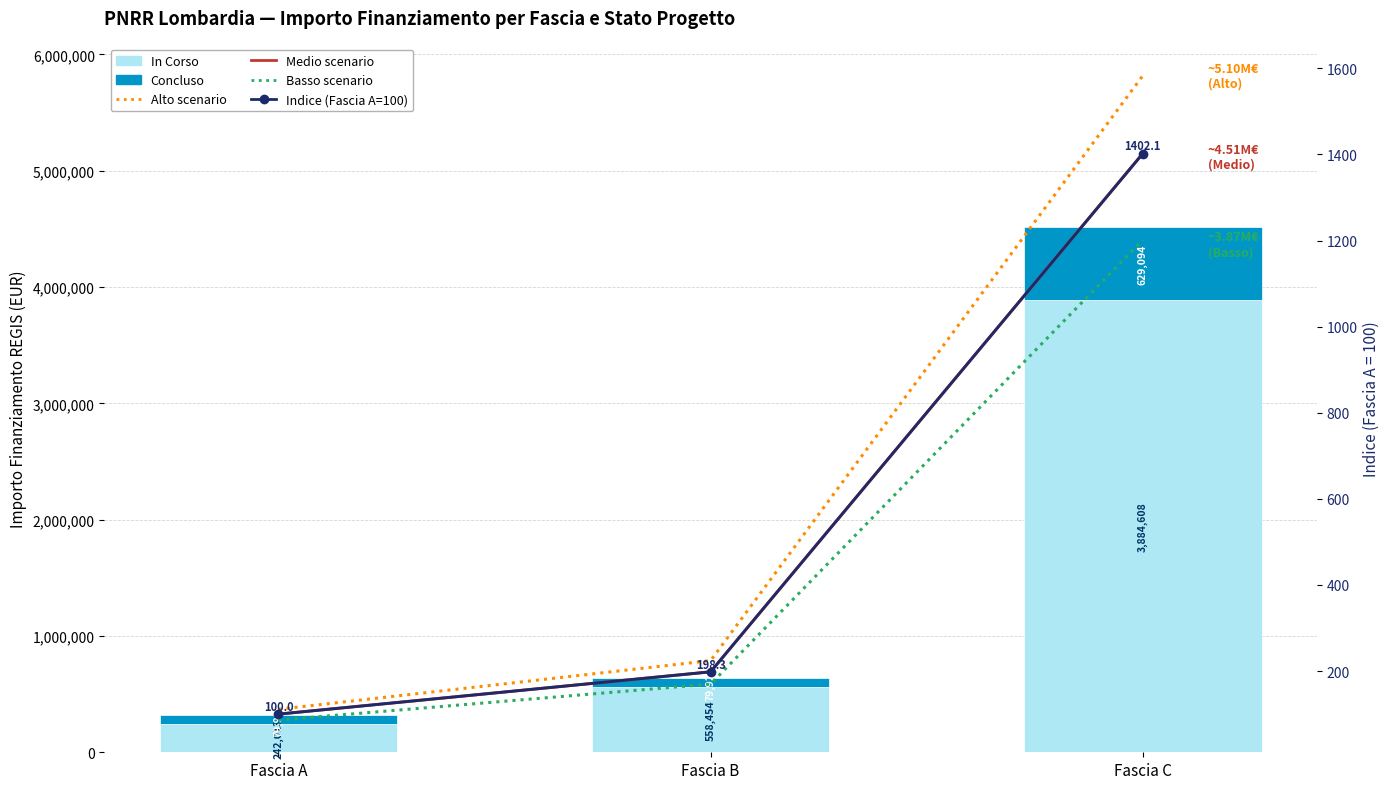

What is the difference between the Basso scenario (importo -15%) values at Fascia A and Fascia B?

83.5